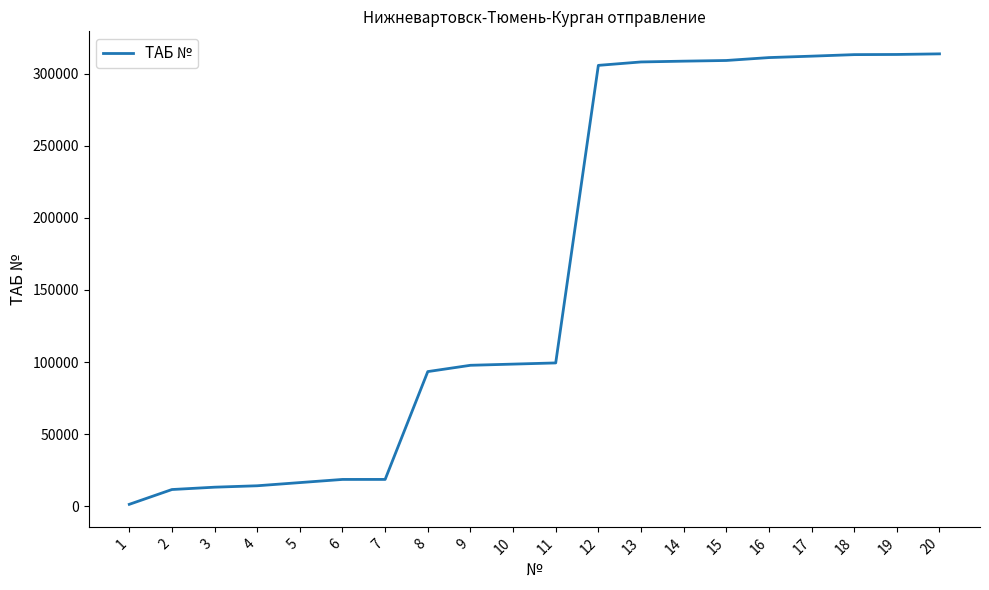

Read the value at 13, to the nearest 100.

308100